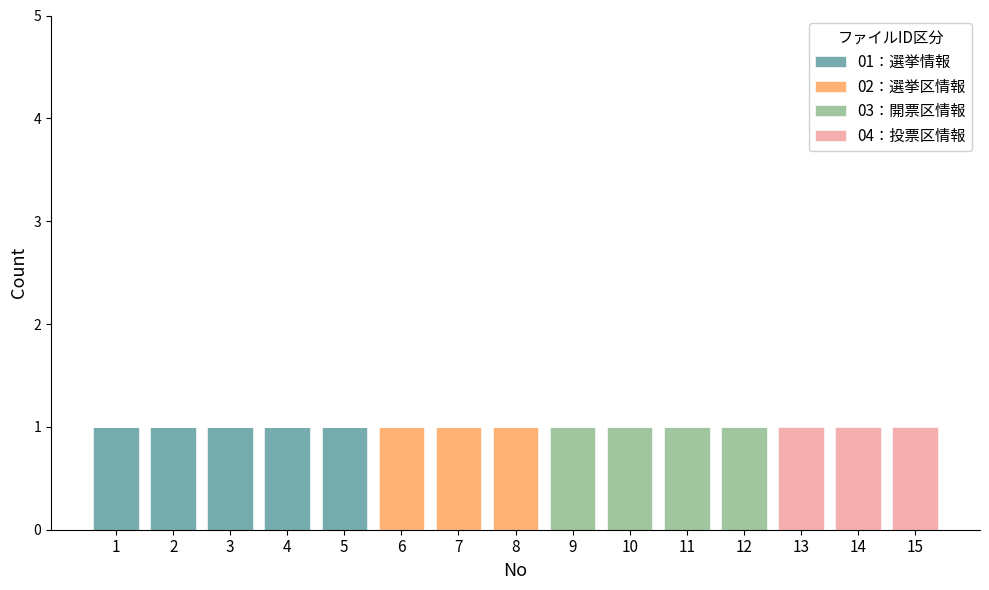

Is it true that 01：選挙情報 equals 1 at 9?

False